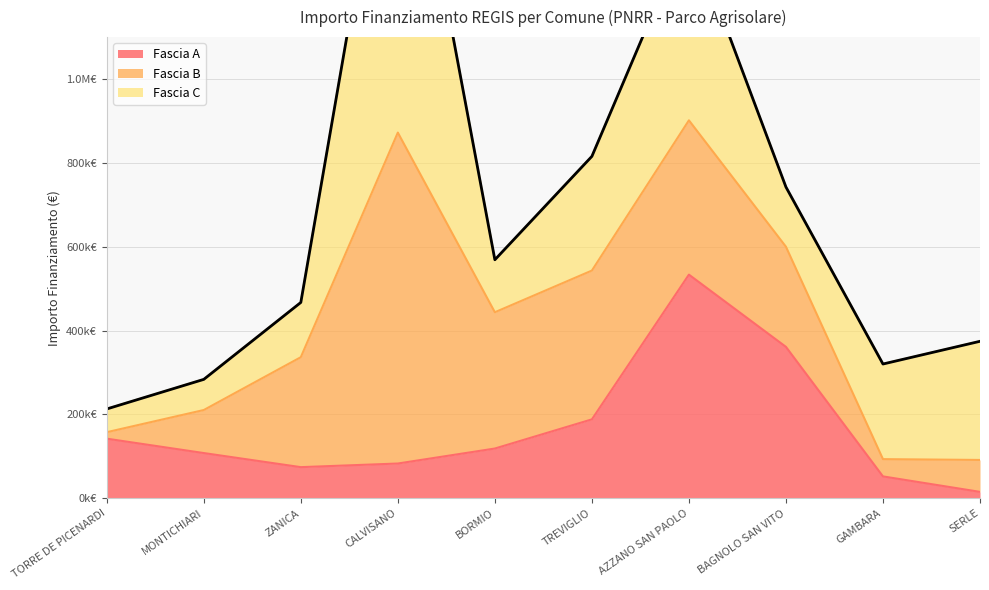

The Fascia B series shows 186300.3 at TREVIGLIO. True or false?

False